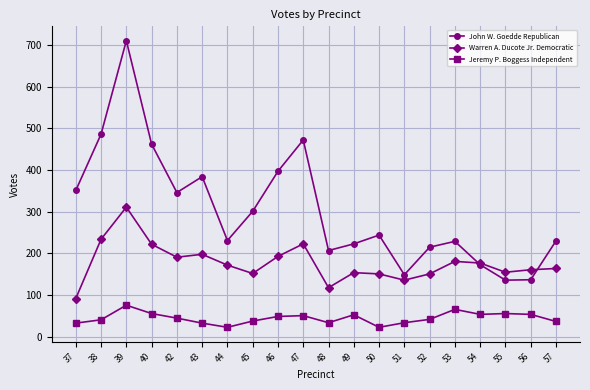

In John W. Goedde Republican, how many points are lower than both neighbors (excluding endpoints)?

5